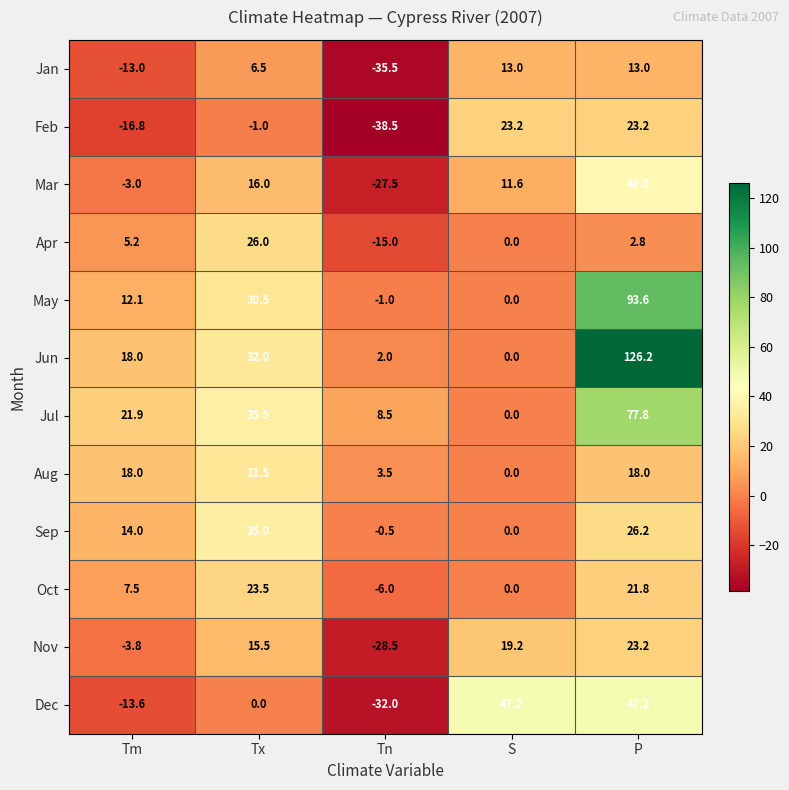

At which category does the chart reach its minimum across all series?

Tn